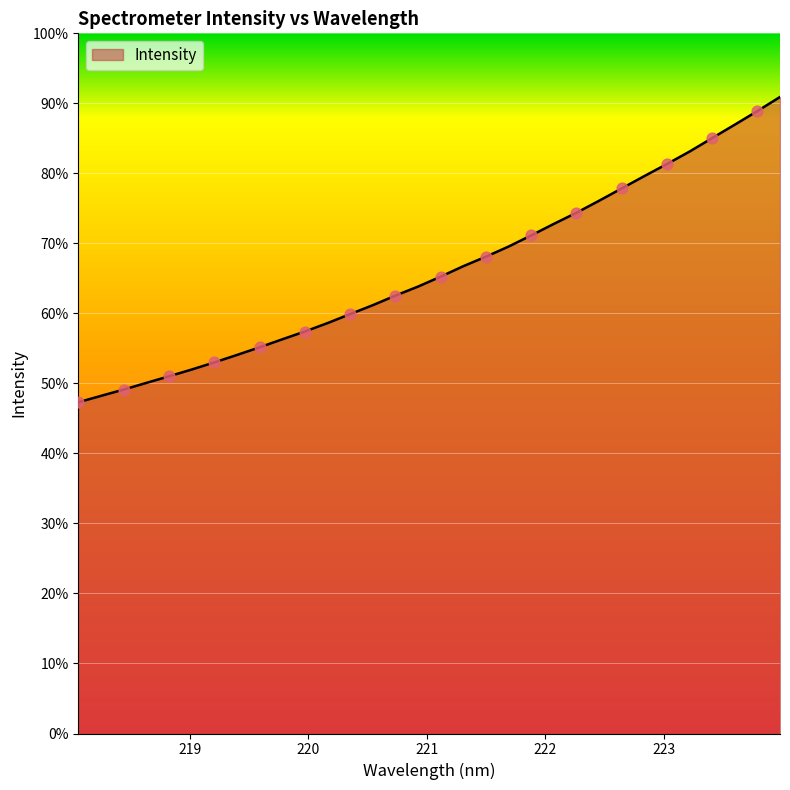

Is this an area chart (filled region under the line)?

Yes